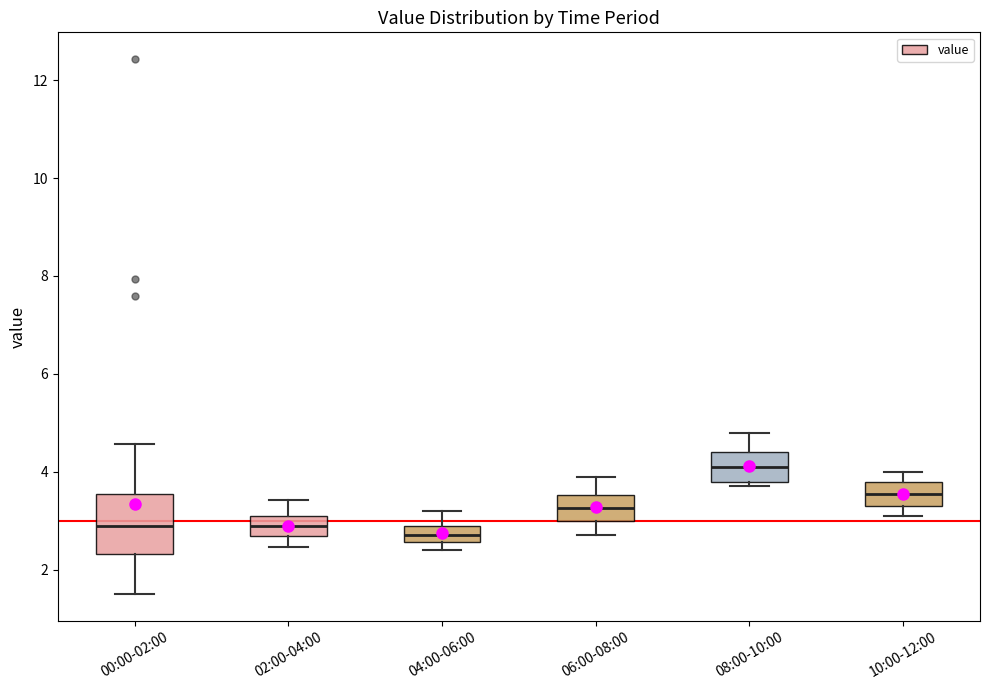

Comparing the boxes themselves (not the whiskers), which one is the tallest?

00:00-02:00